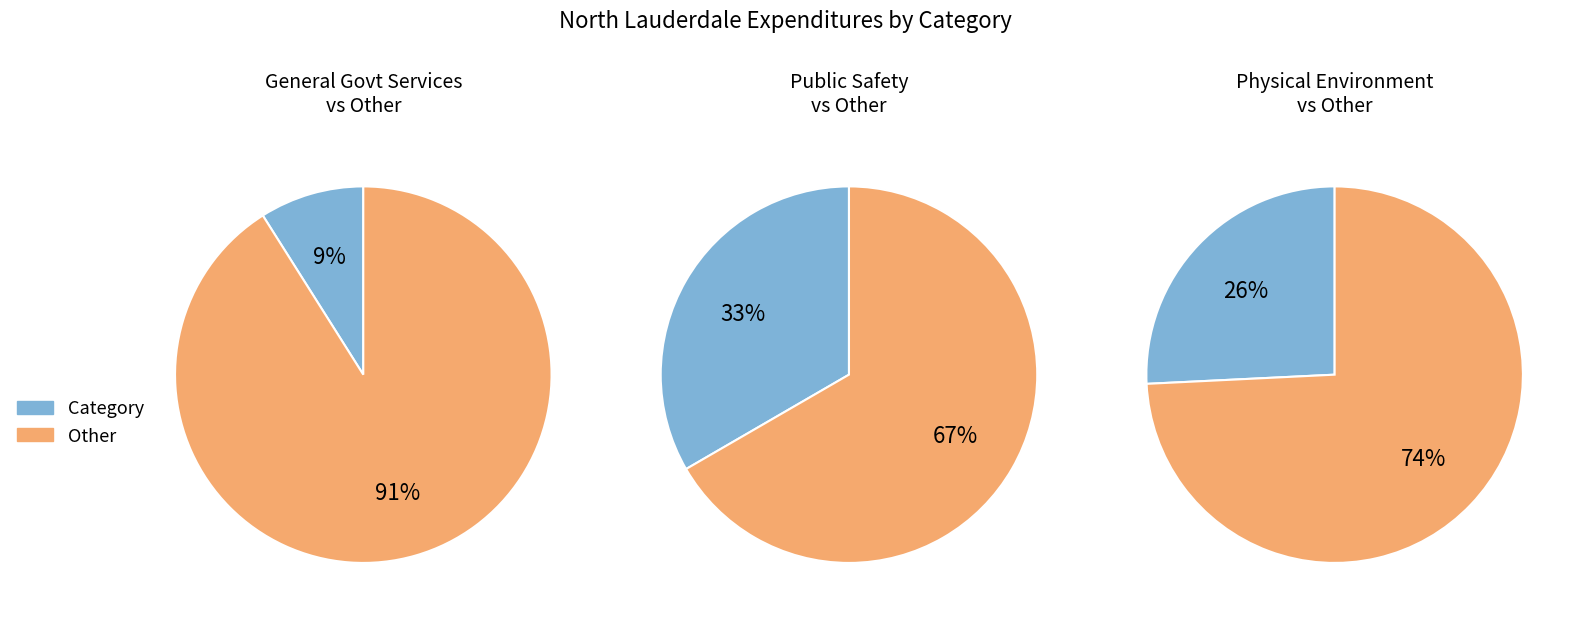

Does Public Safety account for over 50% of the chart?

No